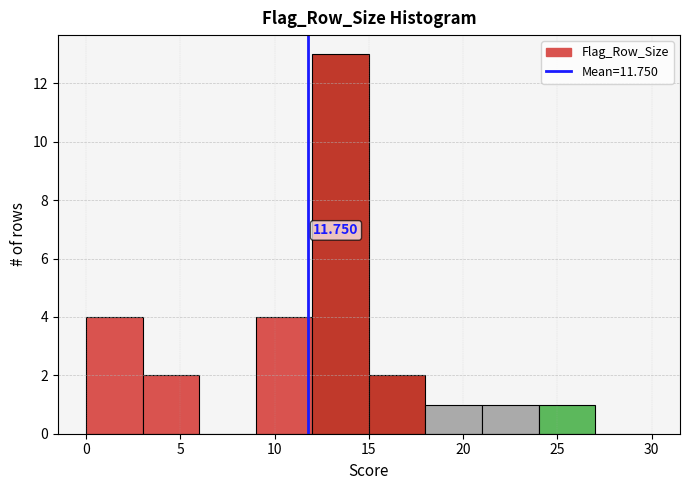

Over which range of the x-axis is the bar tallest?

12 to 15